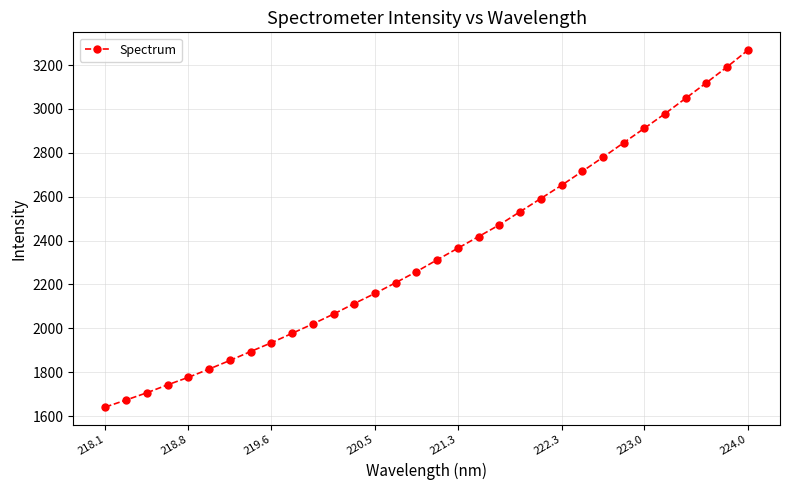

What is the value of the 24th point from the left?

2715.3